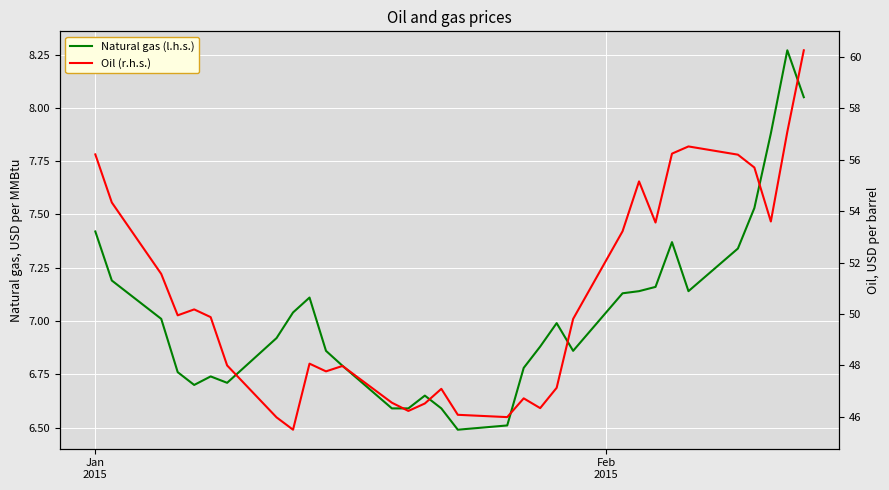

True or false: Natural gas (l.h.s.) and Oil (r.h.s.) cross at least once.

False